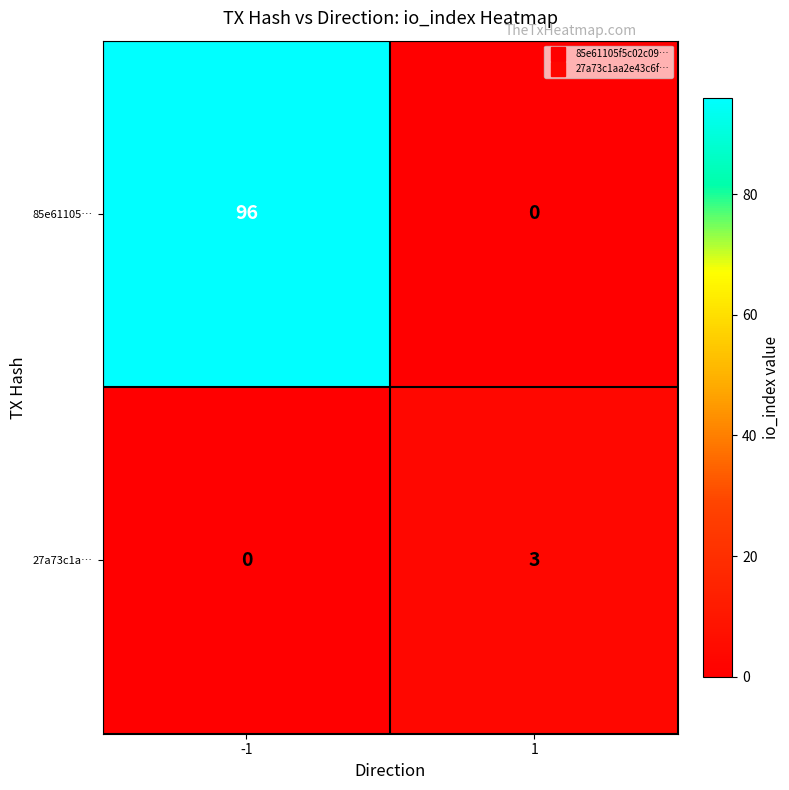

Count the number of categories in the chart.

2